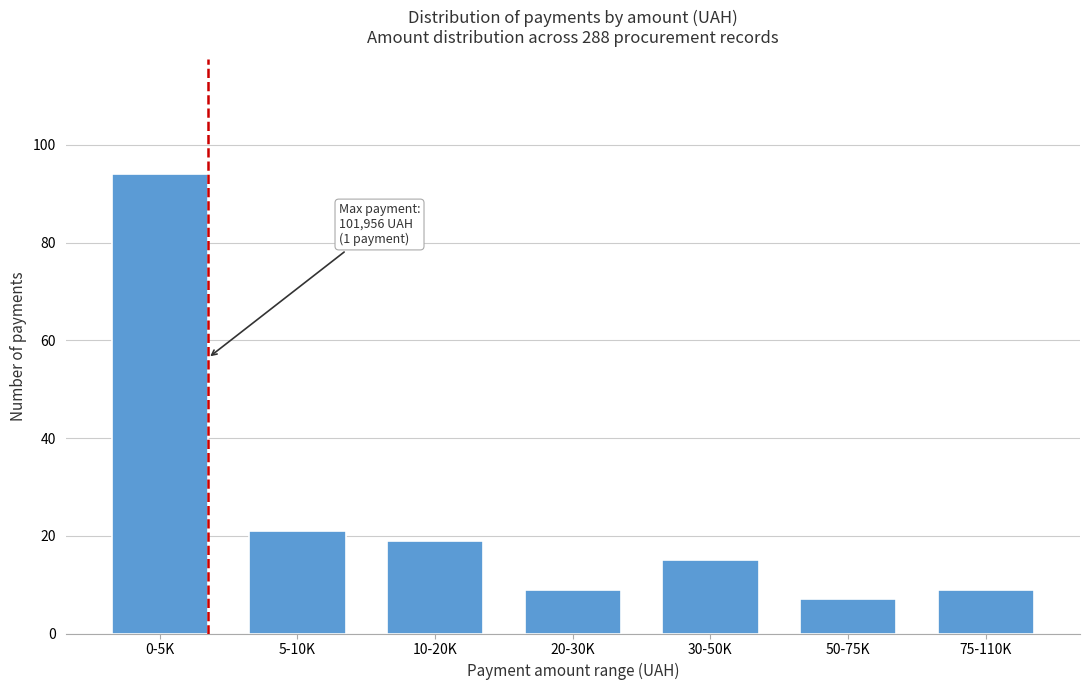

Reading right to left, transcribe all the data shown in this chart.

9	7	15	9	19	21	94